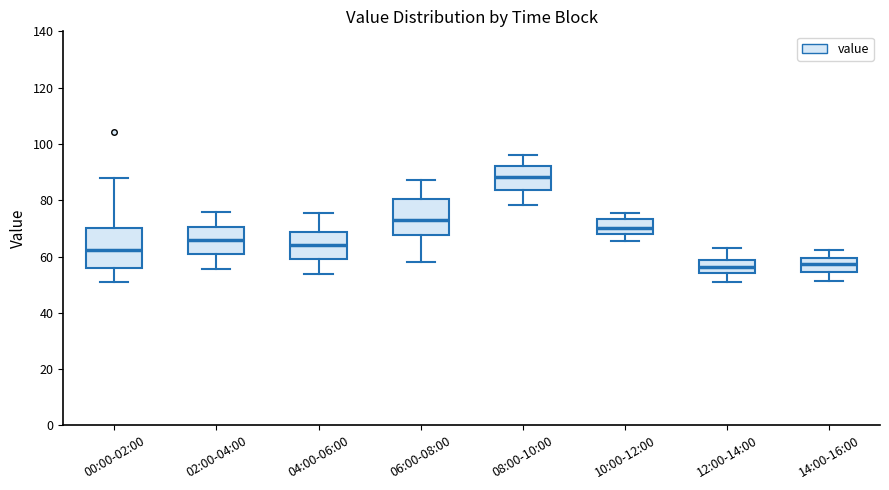

Which box's median line is the highest?

08:00-10:00